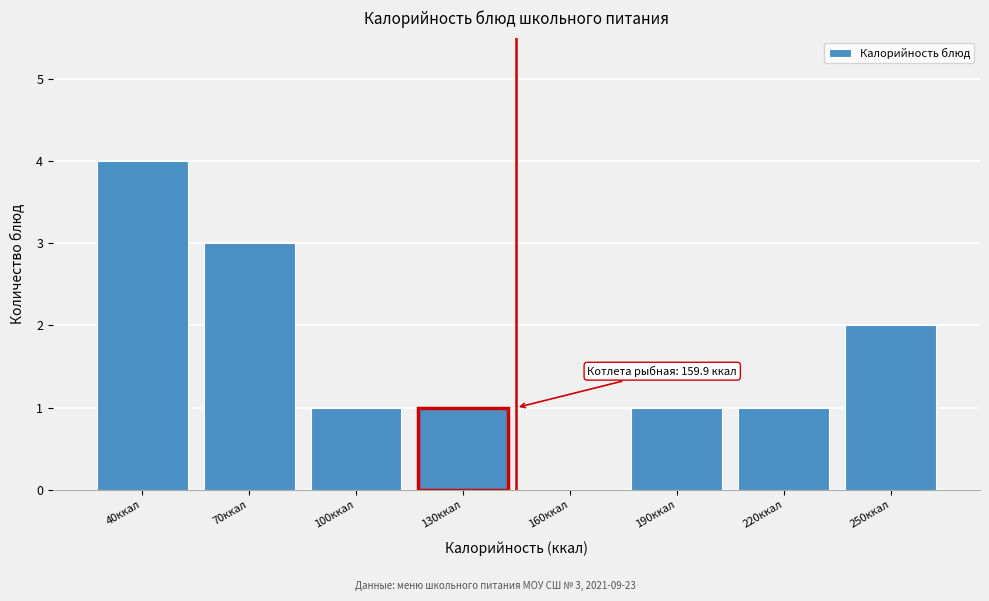

Reading left to right, extract all data points from this chart.

40ккал=4	70ккал=3	100ккал=1	130ккал=1	160ккал=0	190ккал=1	220ккал=1	250ккал=2